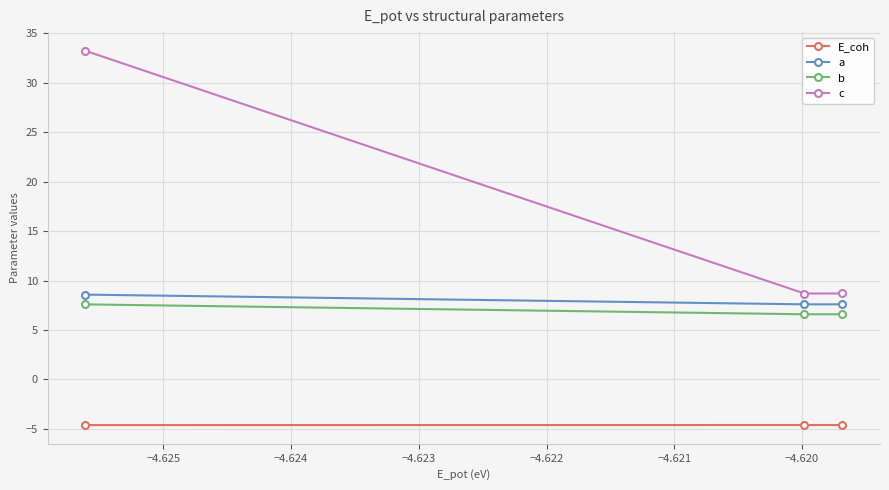

What is the average value of the E_coh series?

-4.6